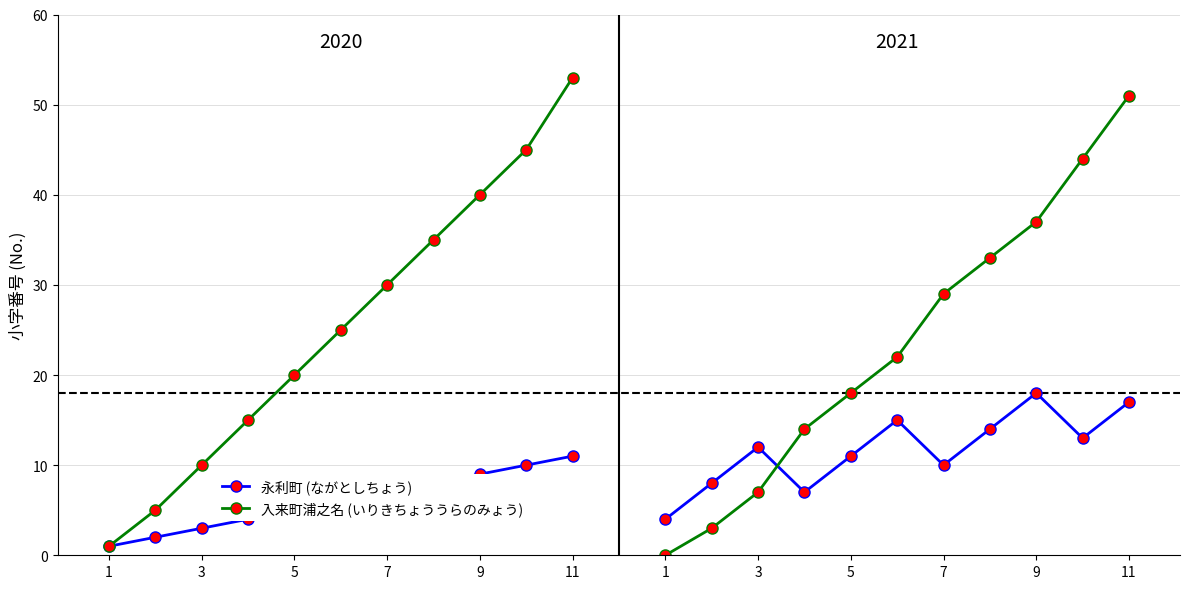

How many lines are shown in the chart?

2